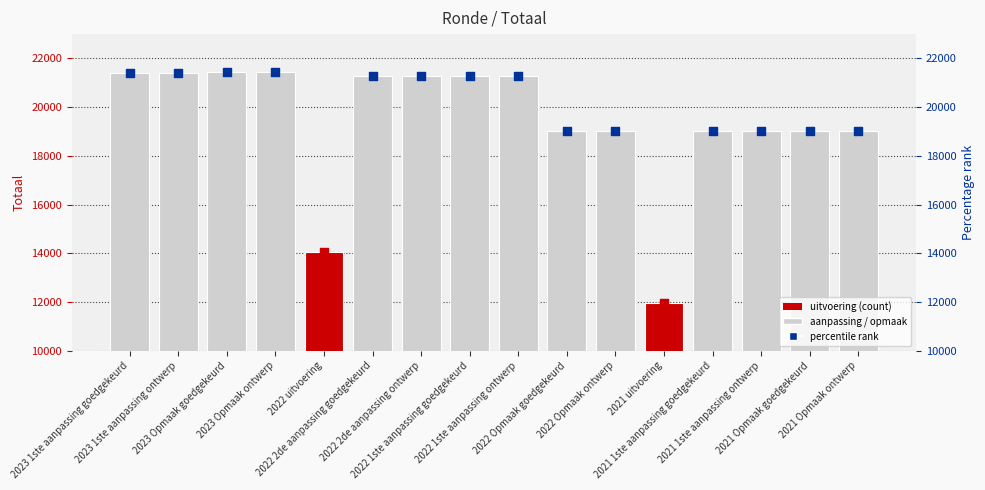

What is the change in value from 2023 1ste aanpassing ontwerp to 2022 2de aanpassing ontwerp?

-115